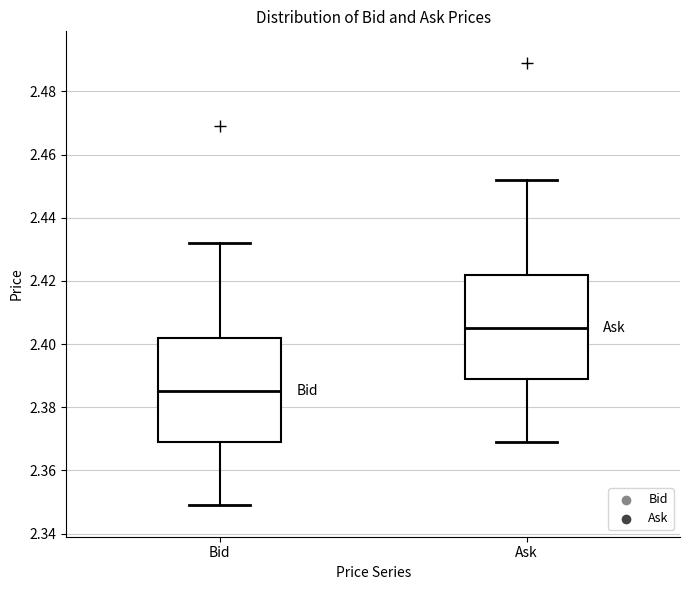

Reading left to right, transcribe this box plot: for each box, give where its median line is, the range the box spans, and where its two whiskers end, as read against the y-axis. The values are not printed on the chart, so give them approximately, as read against the axis.

Bid: median 2.386, box 2.370 to 2.402, whiskers 2.350 to 2.432
Ask: median 2.406, box 2.390 to 2.422, whiskers 2.370 to 2.452